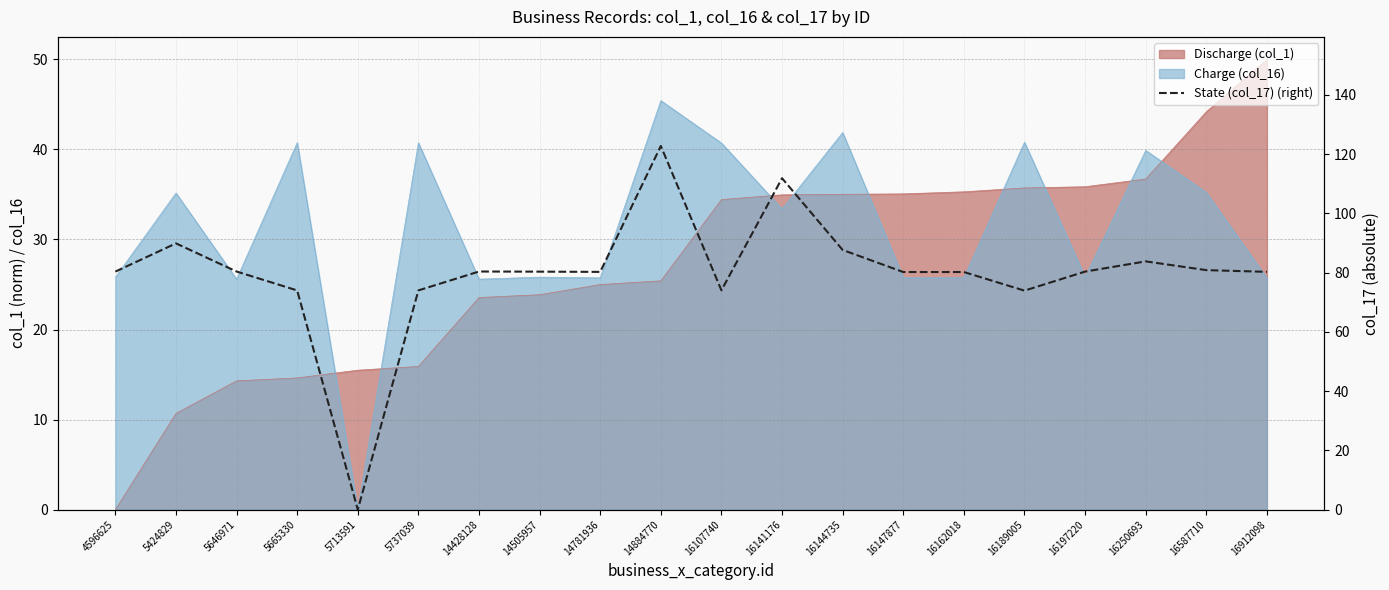

How many values are above zero?

19